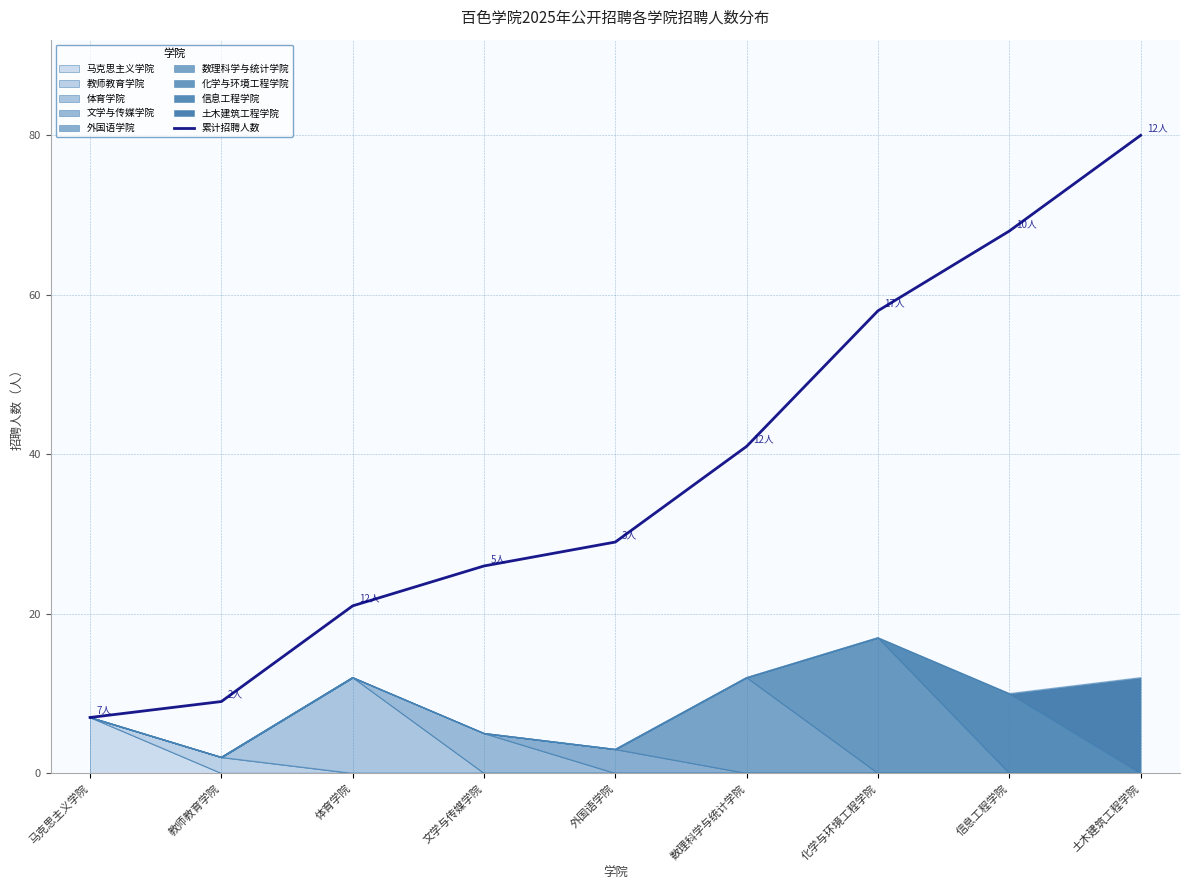

What is the average value?

38